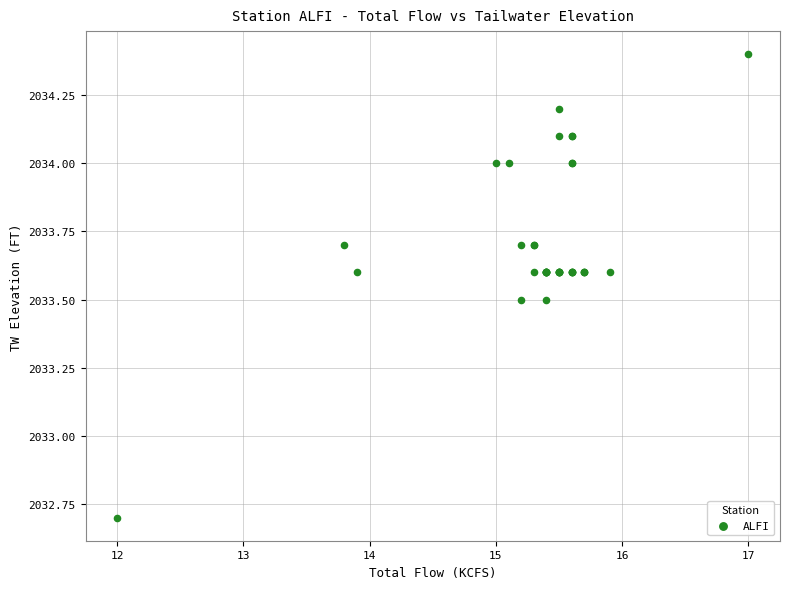

What Y value in the scatter plot is closest to 2033?

2032.7